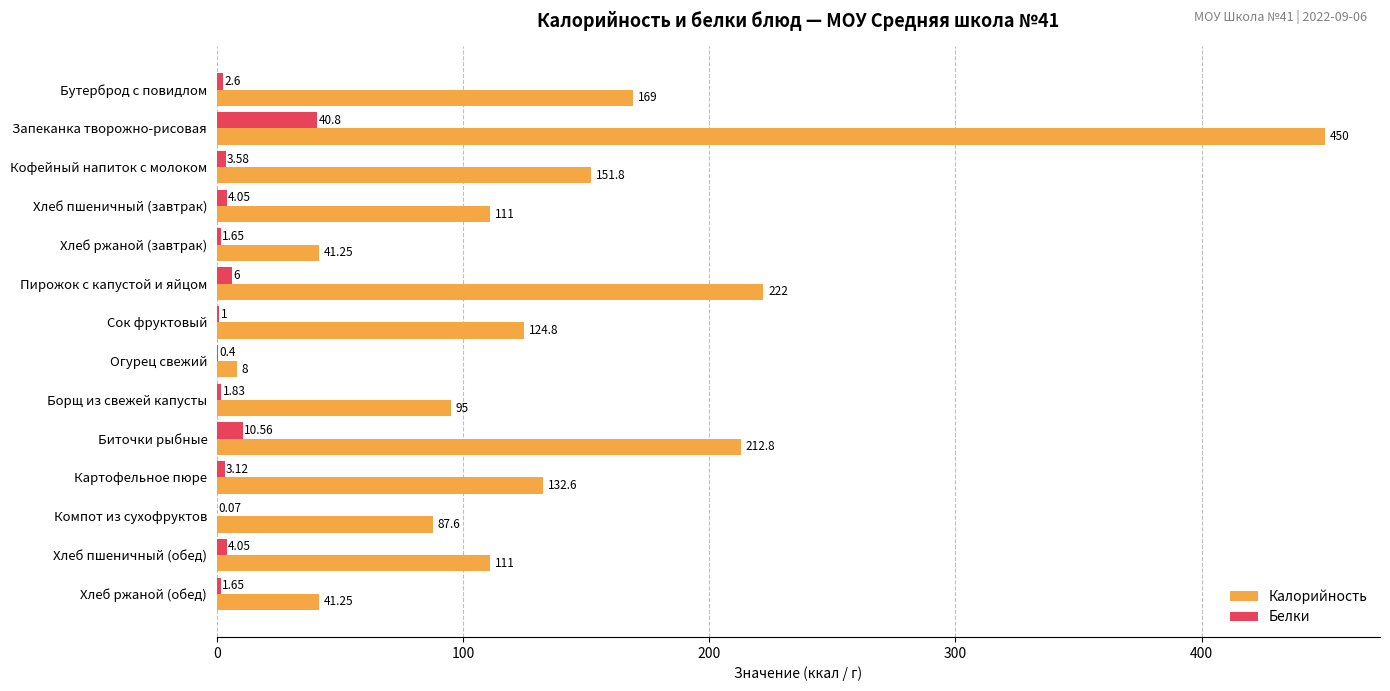

What is the sum of all Белки values?

81.4